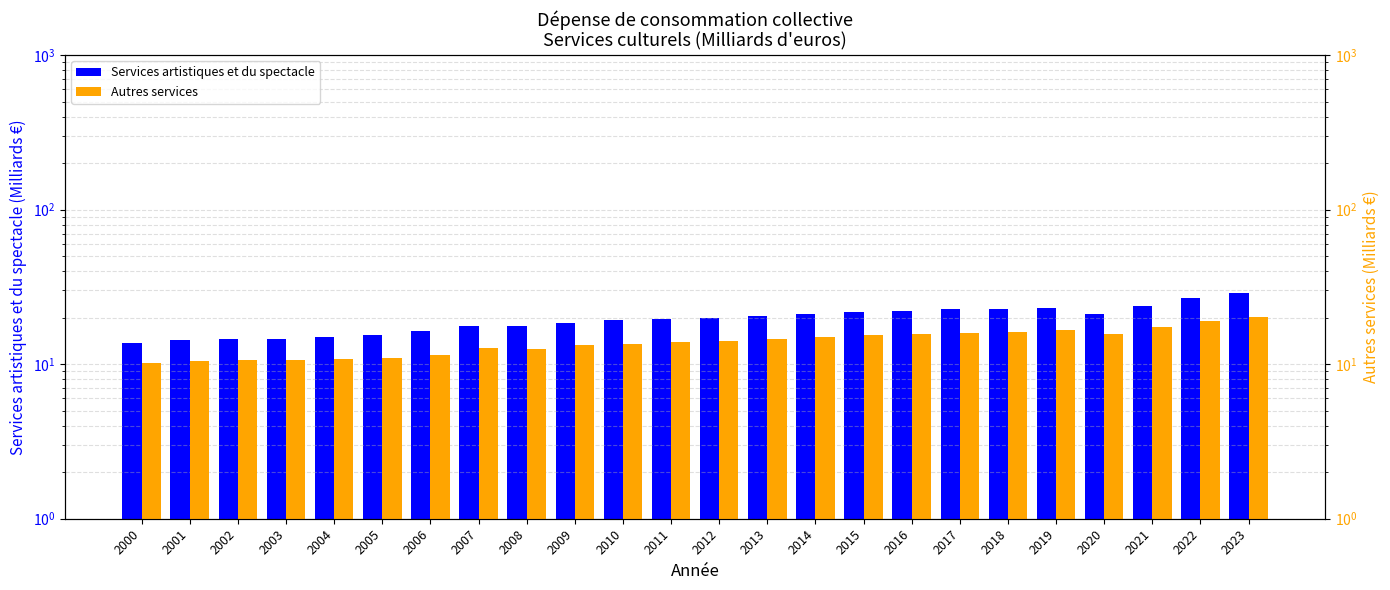

The Autres services series shows 11.1 at 2019. True or false?

False